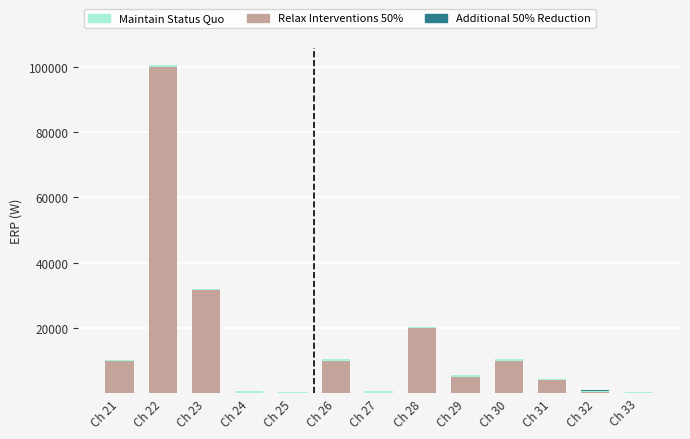

At which label does Relax Interventions 50% reach its peak?

Ch 22